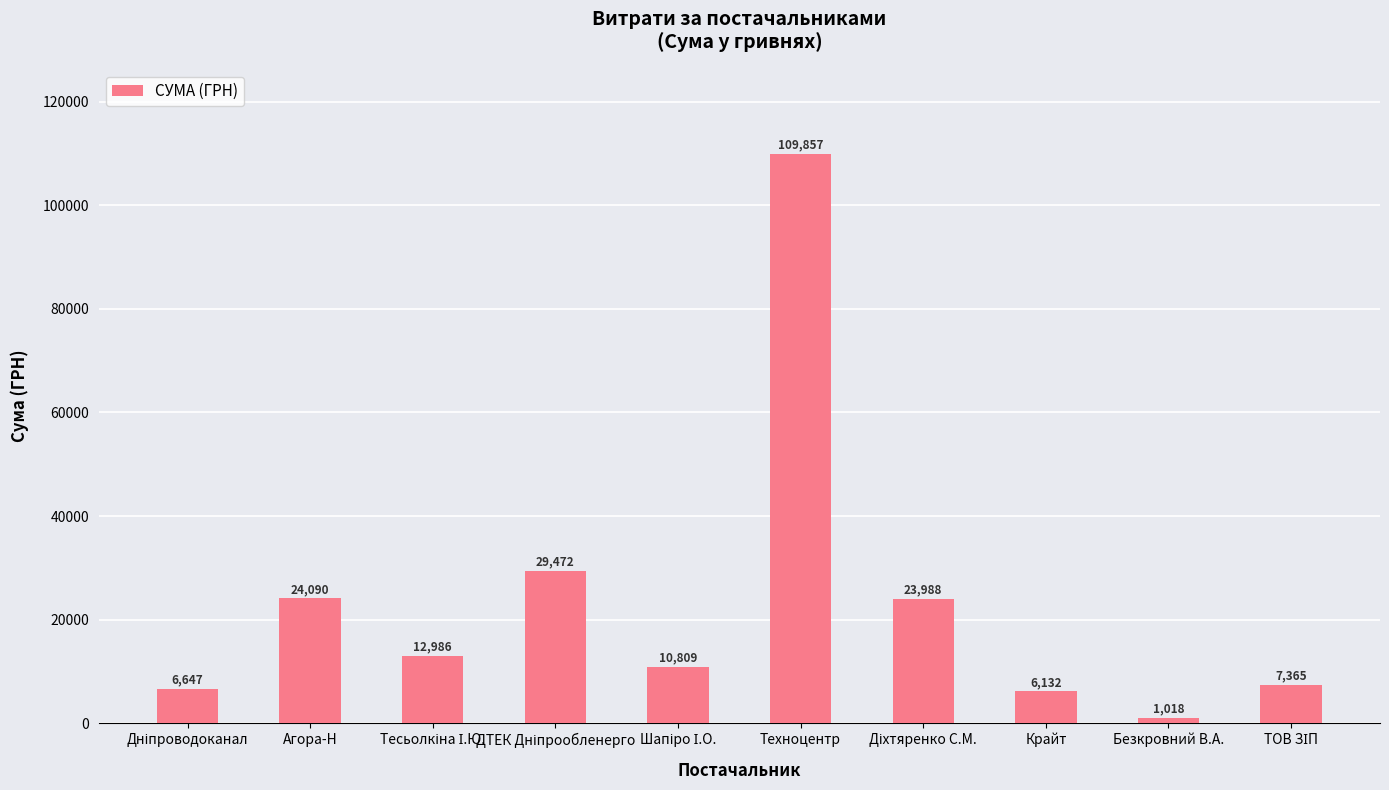

What is the average value?

23236.4